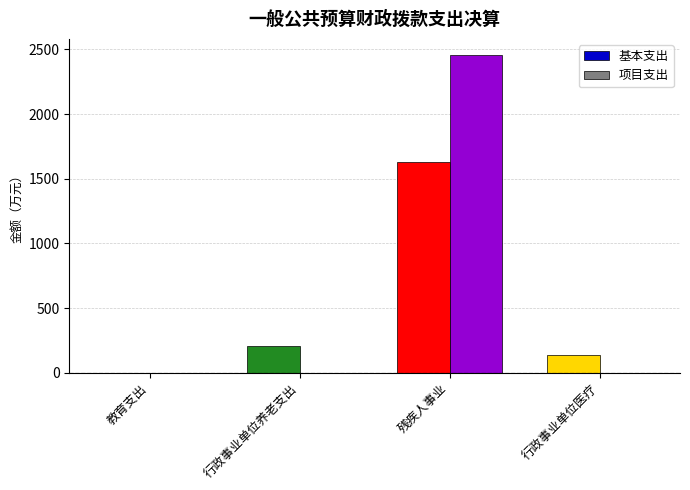

What is the average value of the 项目支出 series?

614.7